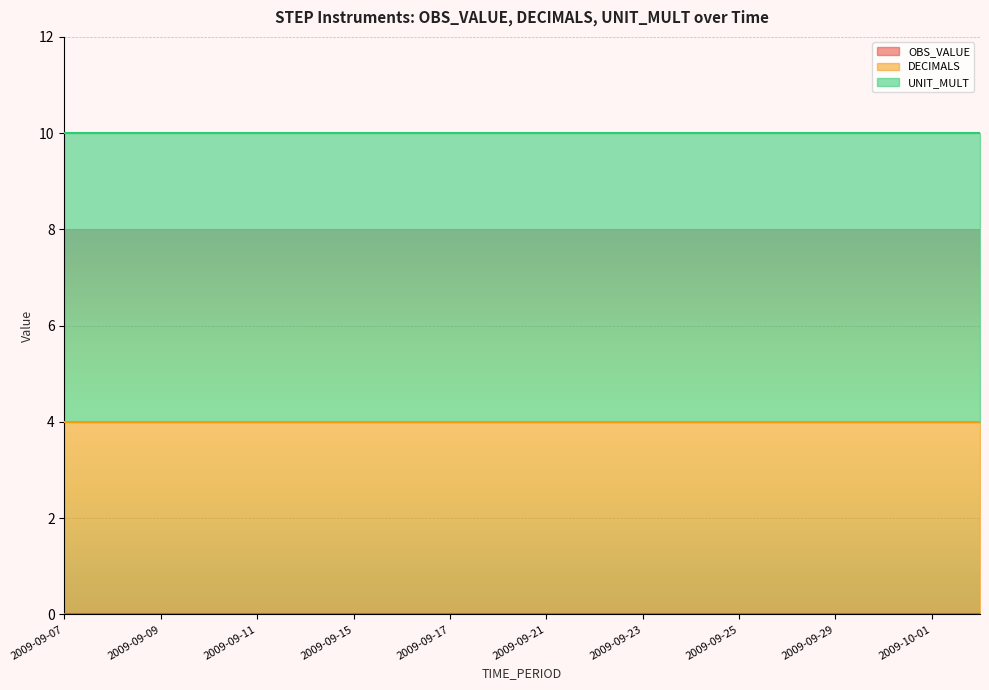

The value of OBS_VALUE at 2009-09-23 is 0. True or false?

True